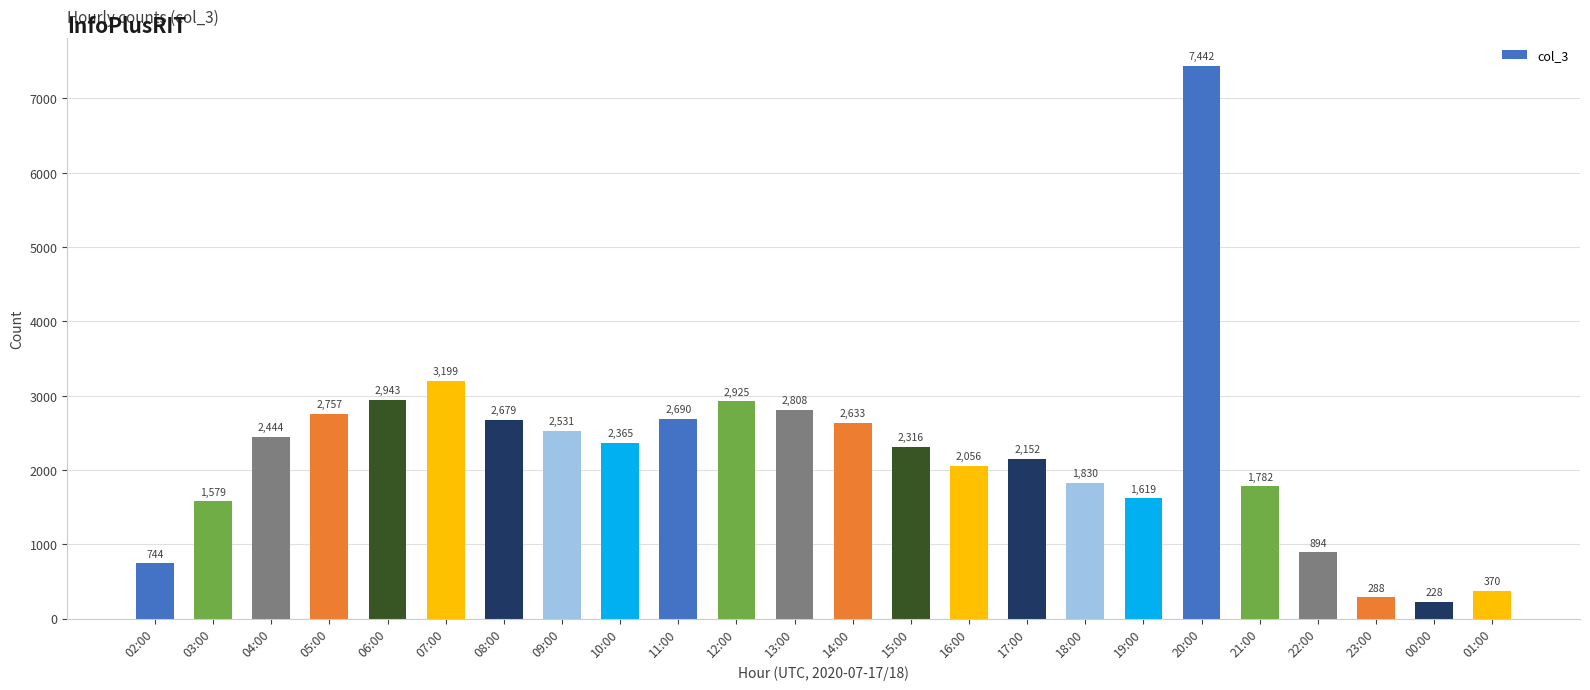

What is the maximum value shown in the chart?

7442